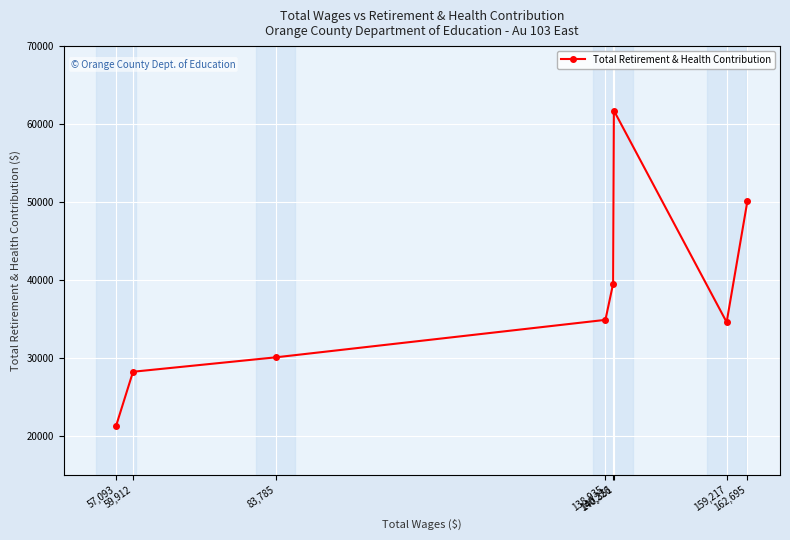

Does the chart display data point markers on the line(s)?

Yes